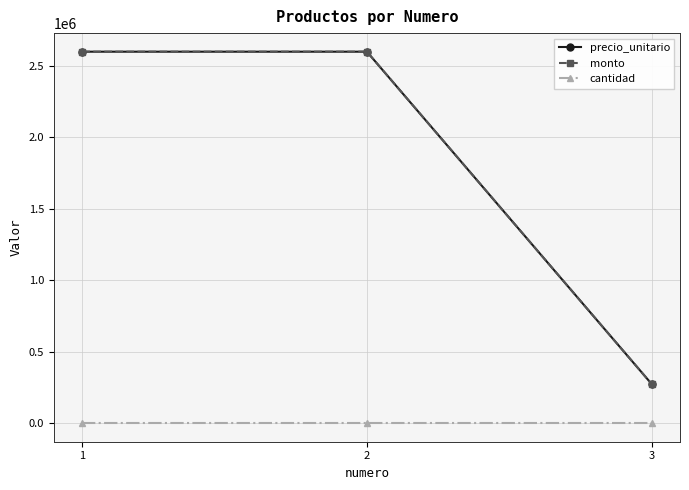

Is this an area chart (filled region under the line)?

No